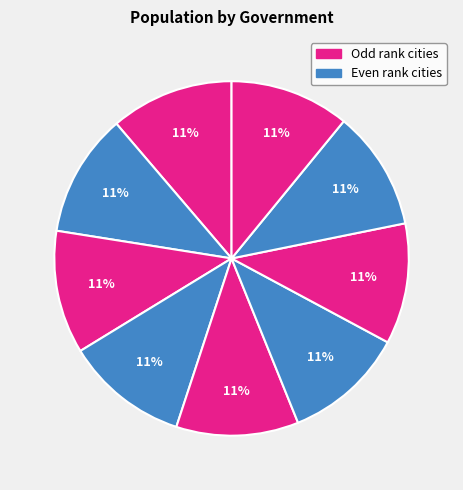

Count the number of slices in the pie.

9